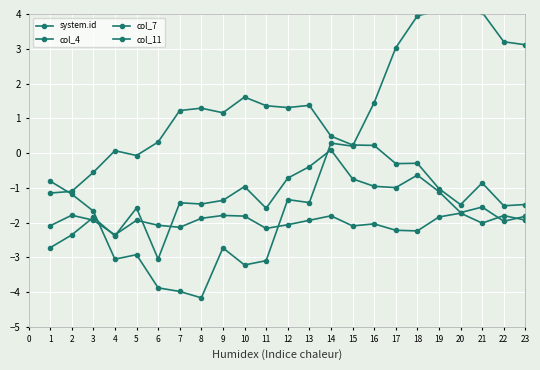

What are all the series names shown in the legend?

system.id, col_4, col_7, col_11